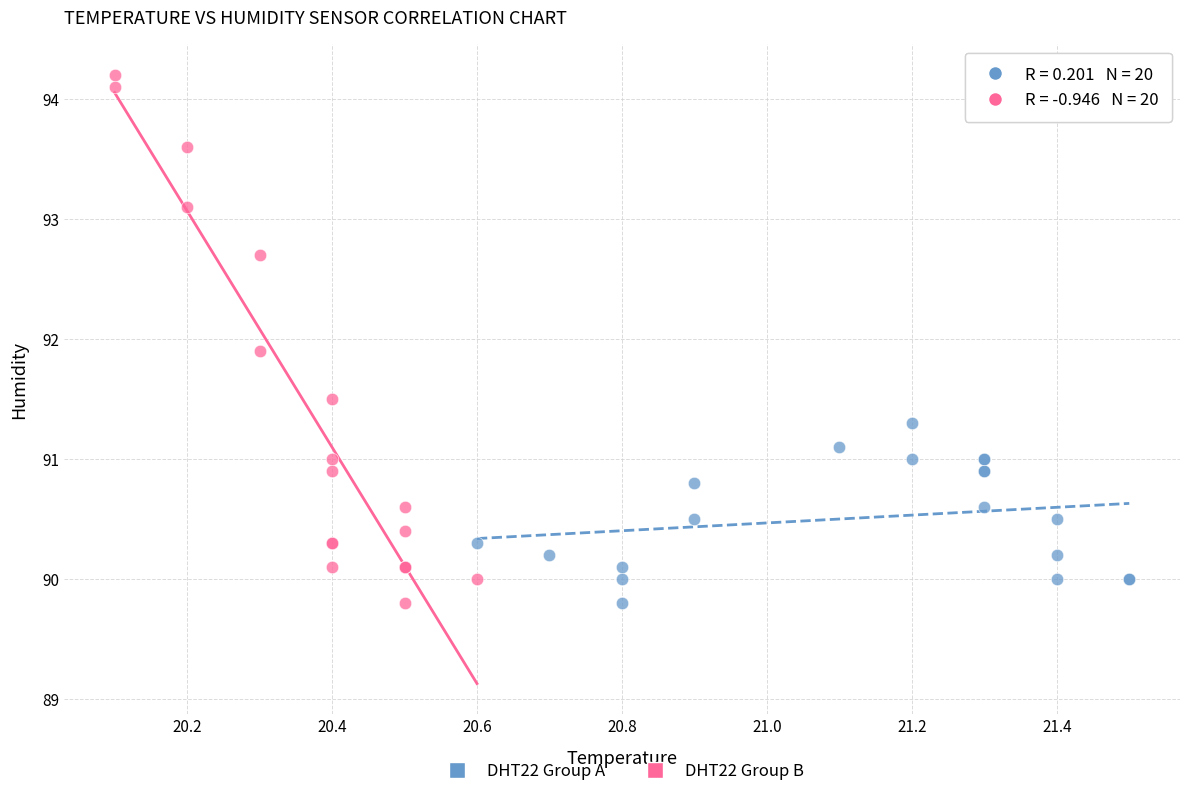

Which series has the largest Y range (max minus min)?

DHT22 Group B